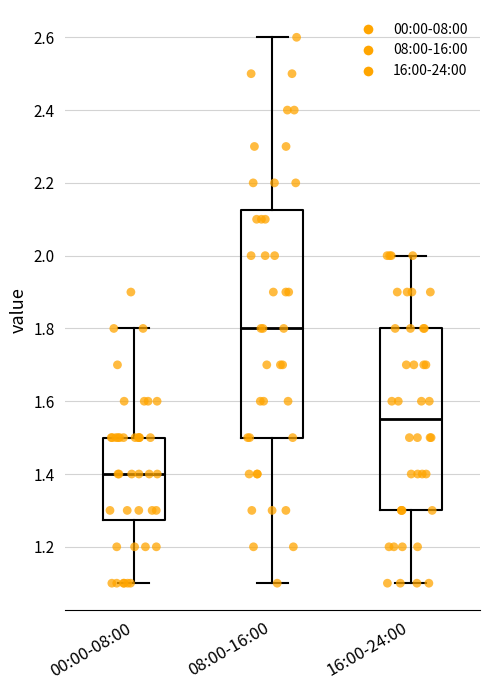

Reading left to right, transcribe this box plot: for each box, give where its median line is, the range the box spans, and where its two whiskers end, as read against the y-axis. The values are not printed on the chart, so give them approximately, as read against the axis.

00:00-08:00: median 1.40, box 1.28 to 1.50, whiskers 1.10 to 1.80
08:00-16:00: median 1.80, box 1.50 to 2.12, whiskers 1.10 to 2.60
16:00-24:00: median 1.56, box 1.30 to 1.80, whiskers 1.10 to 2.00